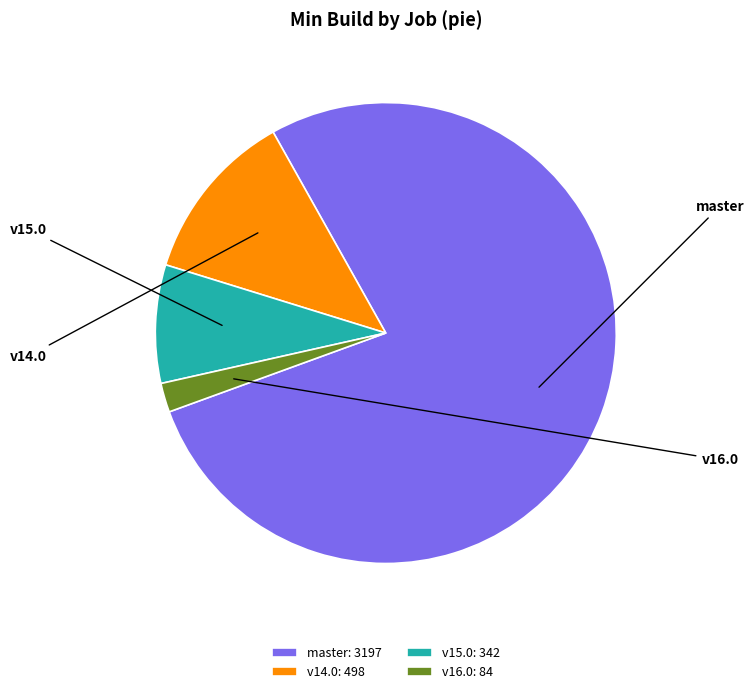

Which has a higher value, osm-stage_3-merge/v14.0 or osm-stage_3-merge/v15.0?

osm-stage_3-merge/v14.0